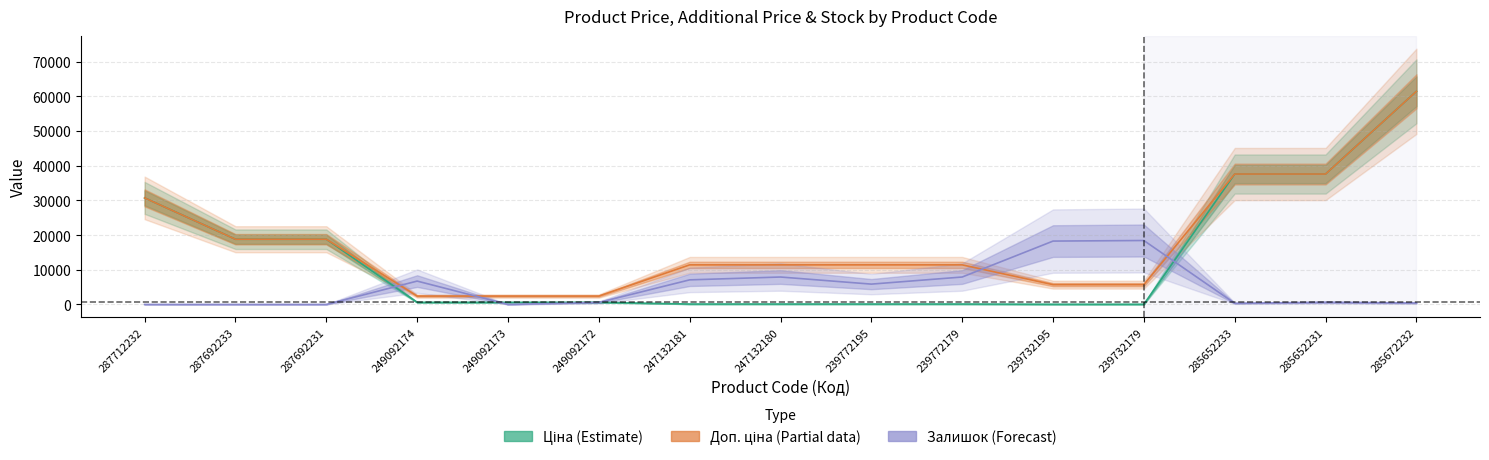

In Залишок, how many points are lower than both neighbors (excluding endpoints)?

3